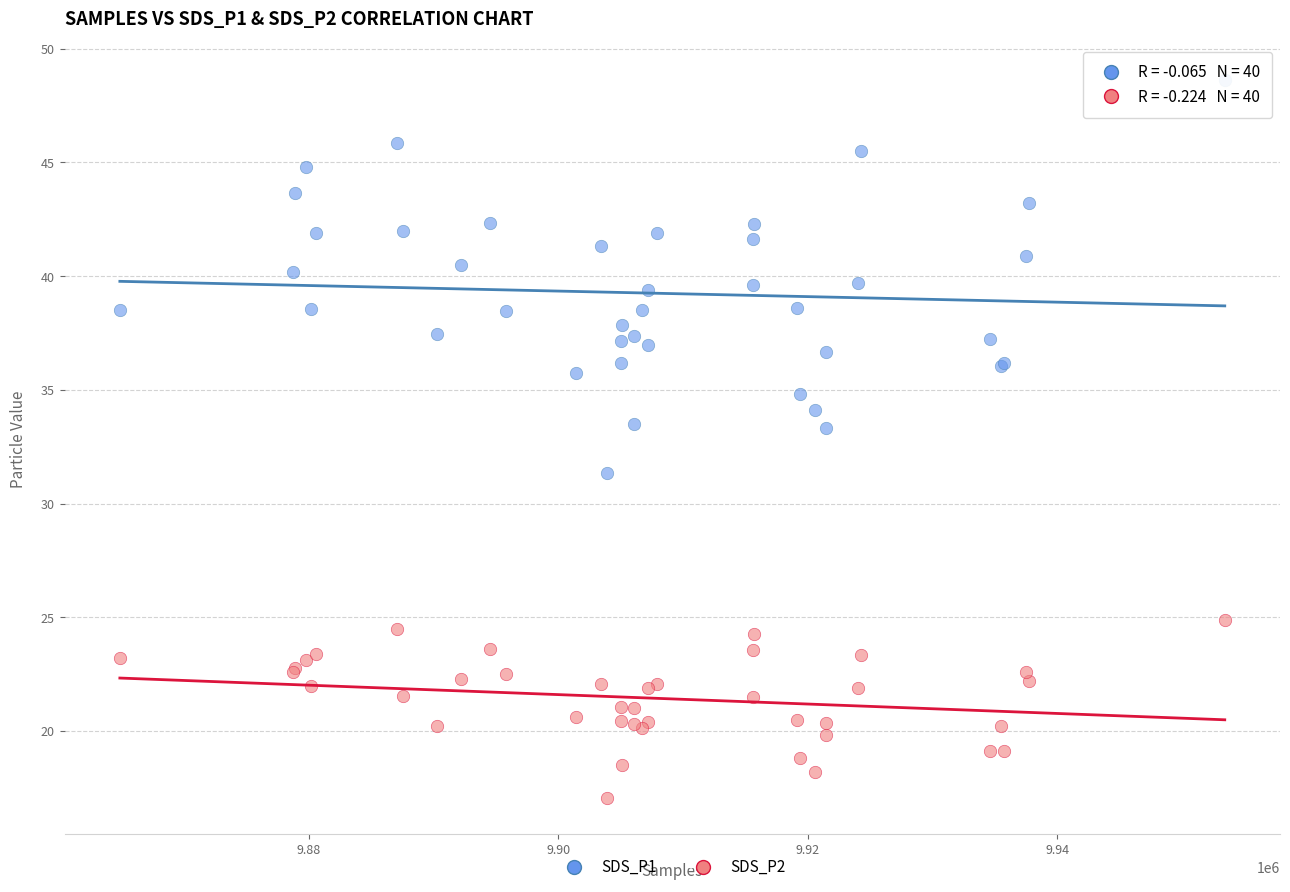

What are all the series names shown in the legend?

SDS_P1, SDS_P2